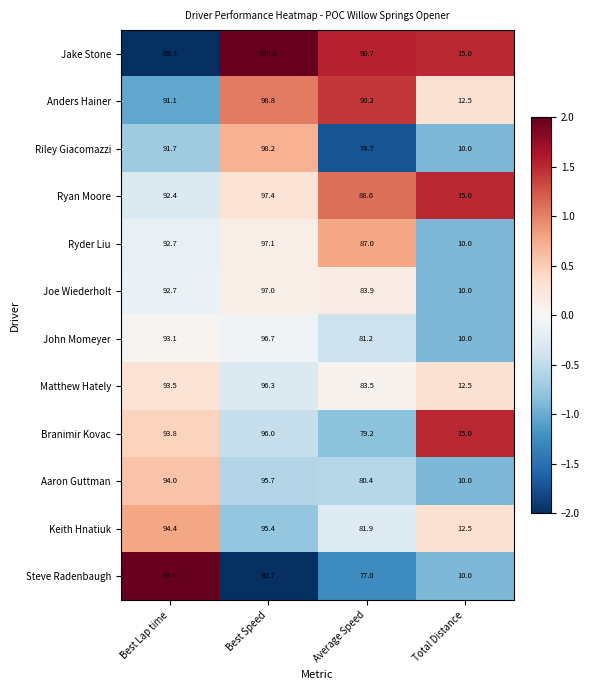

Which series has the largest range (max minus min)?

Riley Giacomazzi